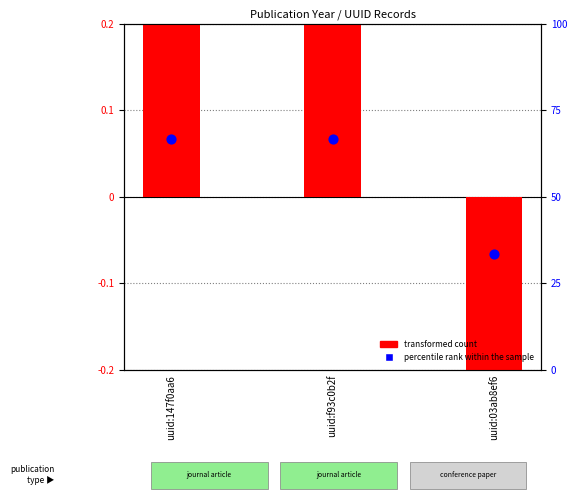

At which category is the sum across all series the highest?

uuid:147f0aa6